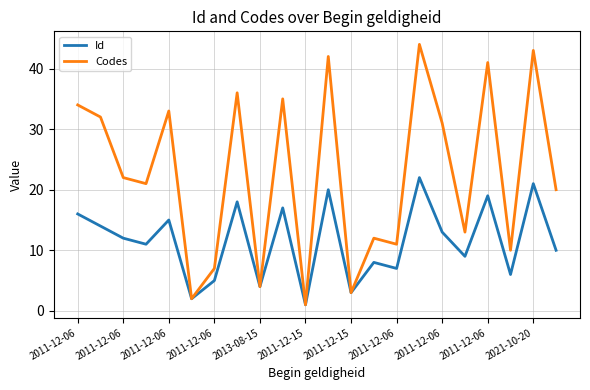

What is the difference between the maximum and minimum values in the Codes series?

43